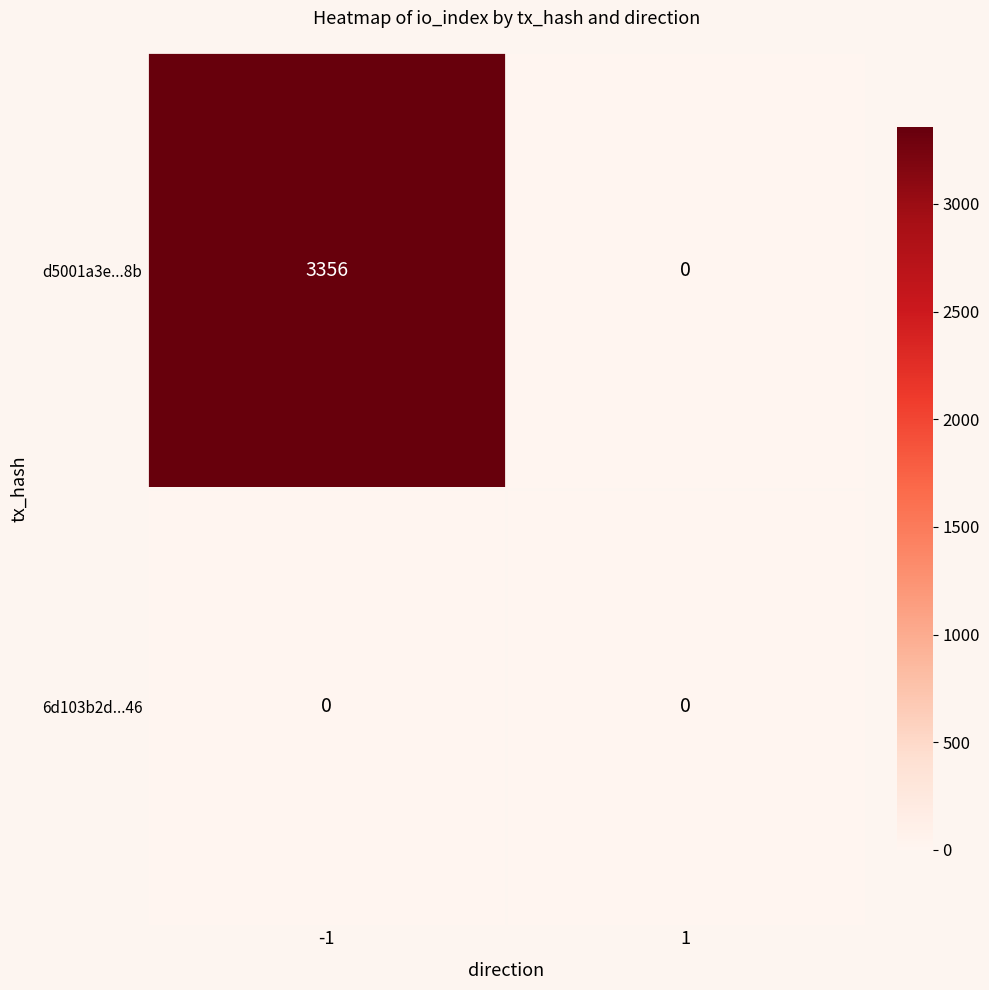

List the series in order of their peak value, lowest first.

6d103b2d...46, d5001a3e...8b